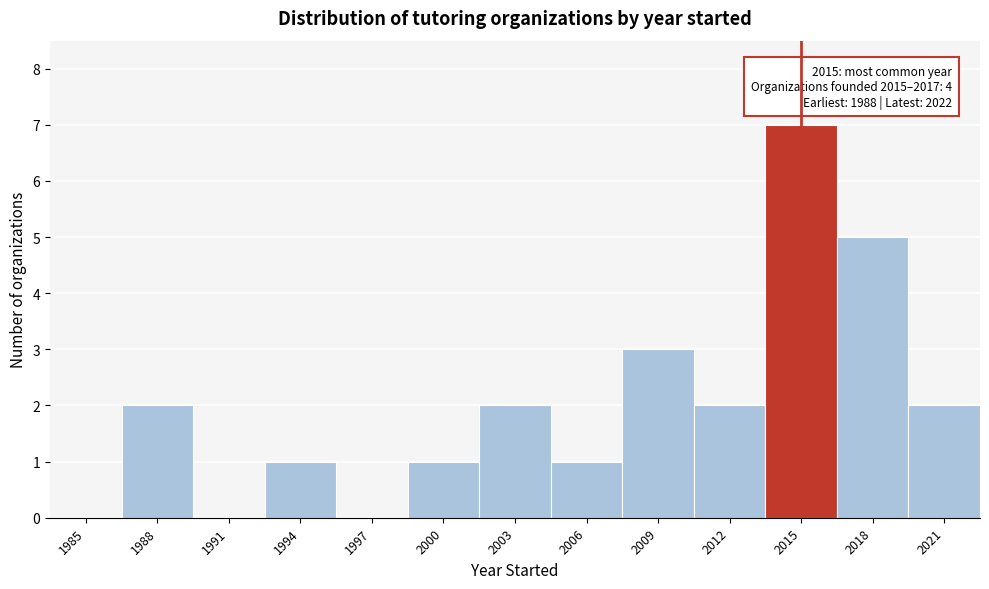

Reading right to left, what are all the values shown in this chart?

2021=2	2018=5	2015=7	2012=2	2009=3	2006=1	2003=2	2000=1	1997=0	1994=1	1991=0	1988=2	1985=0